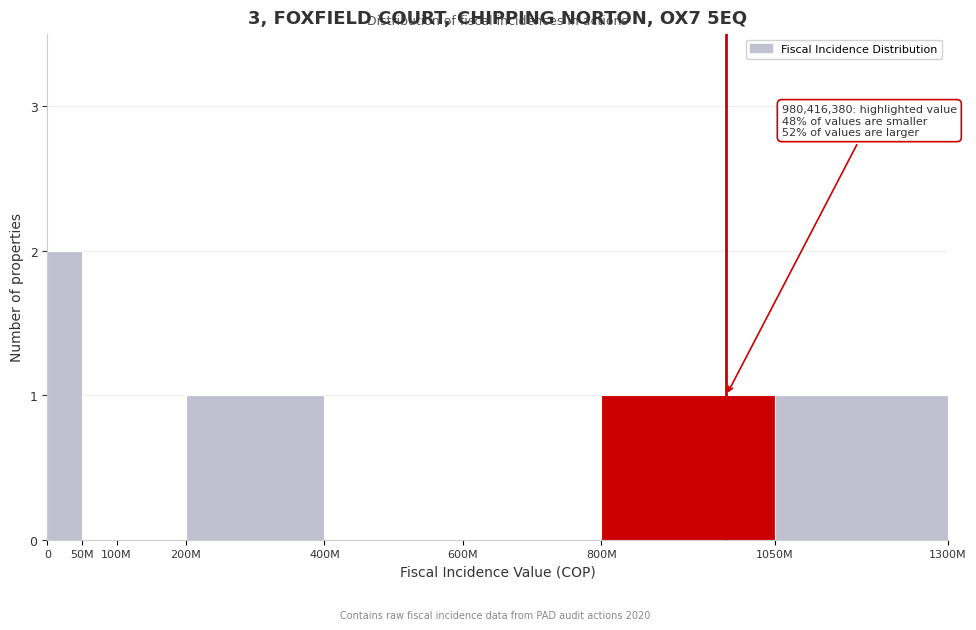

Reading right to left, transcribe all the data shown in this chart.

1050M=1	800M=1	600M=0	400M=0	200M=1	100M=0	50M=0	0=2